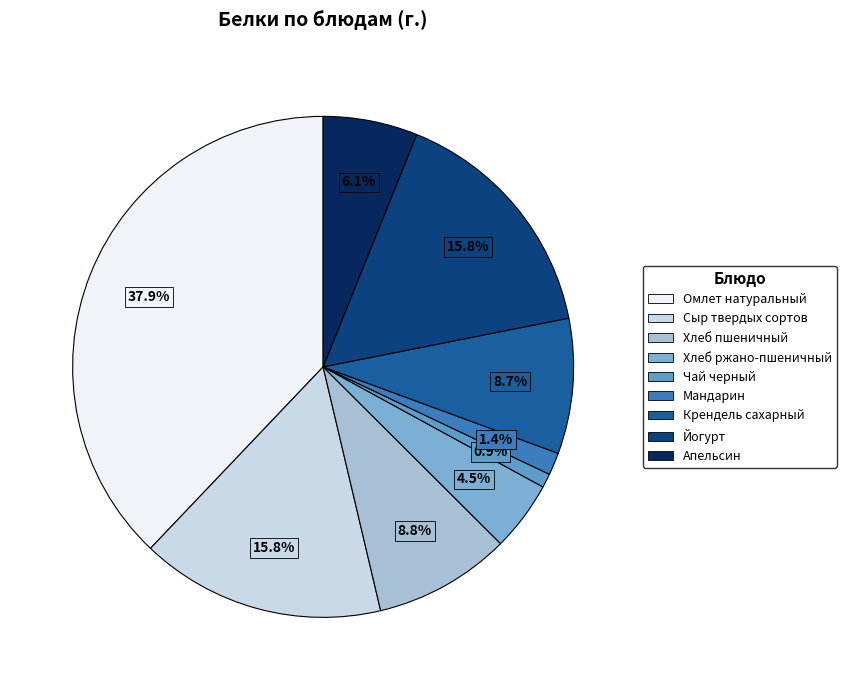

What is the largest slice in the pie chart?

Омлет натуральный